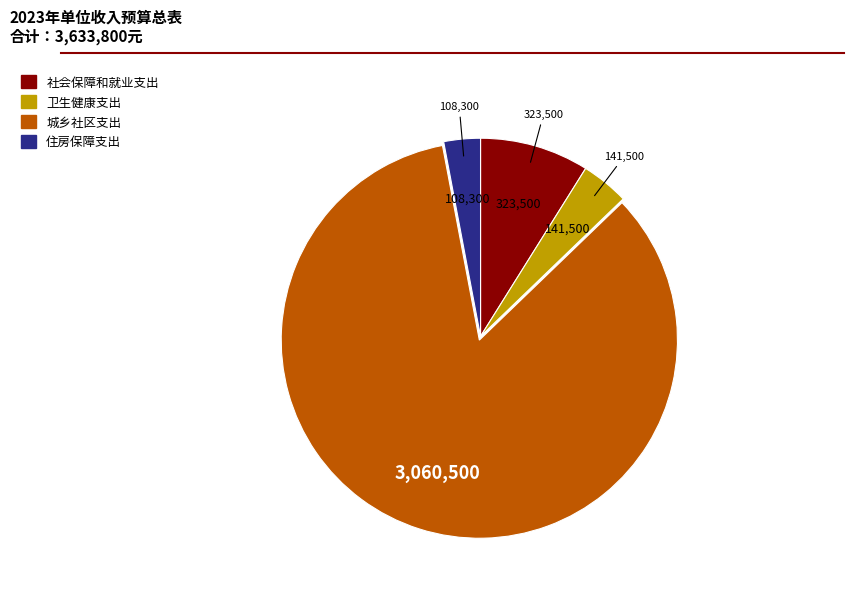

How many slices are in this pie chart?

4